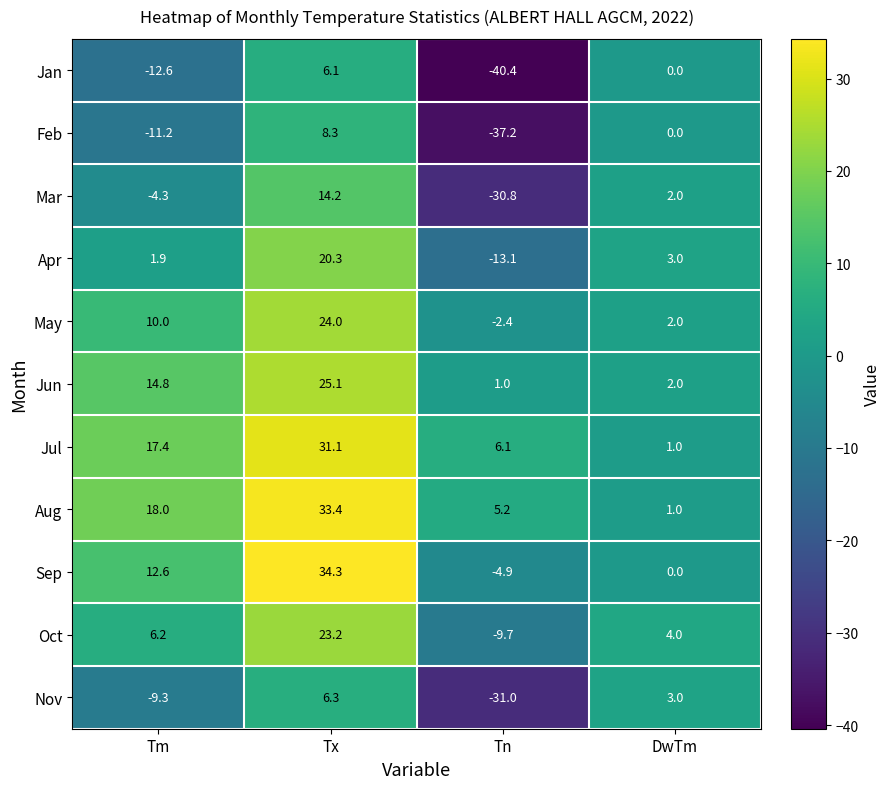

Between Tm and Tx, which series saw the biggest shift?

Sep